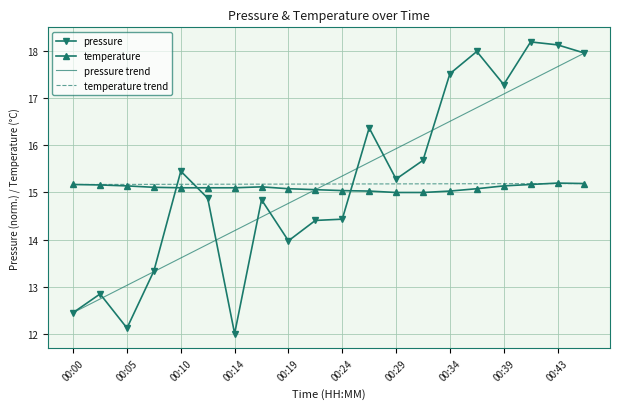

The value of pressure at 00:19 is 9.8. True or false?

False